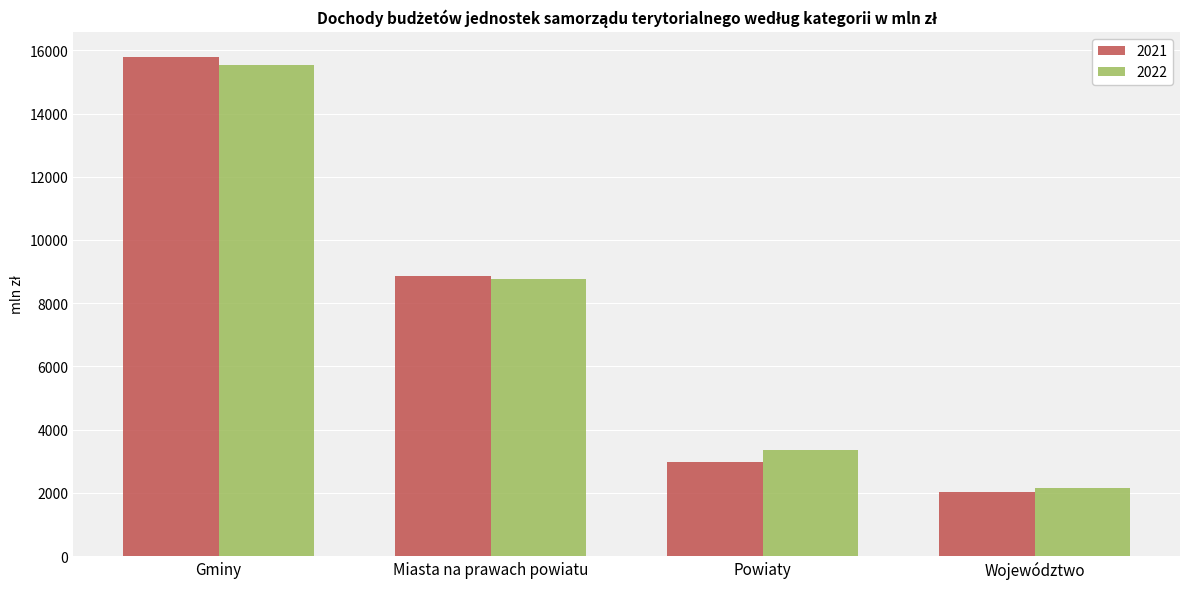

How many series are shown in this chart?

2